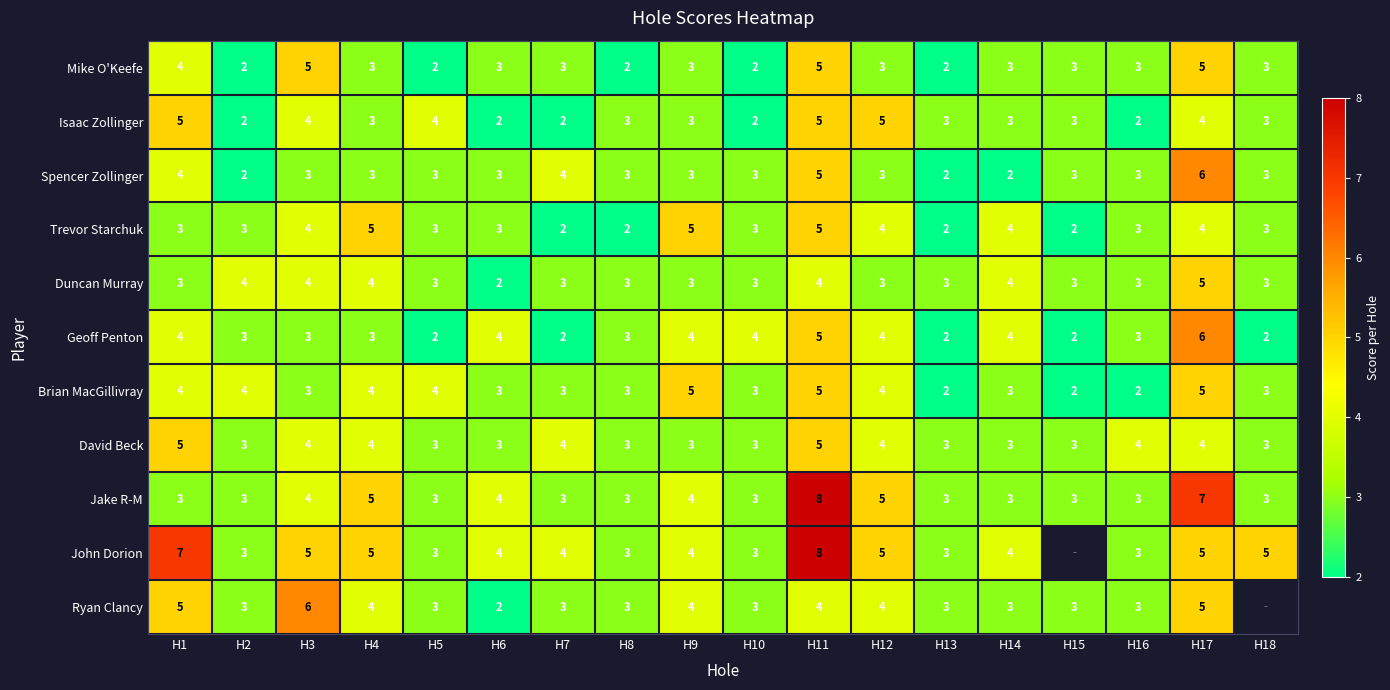

What is the approximate value of Trevor Starchuk at H10?

3